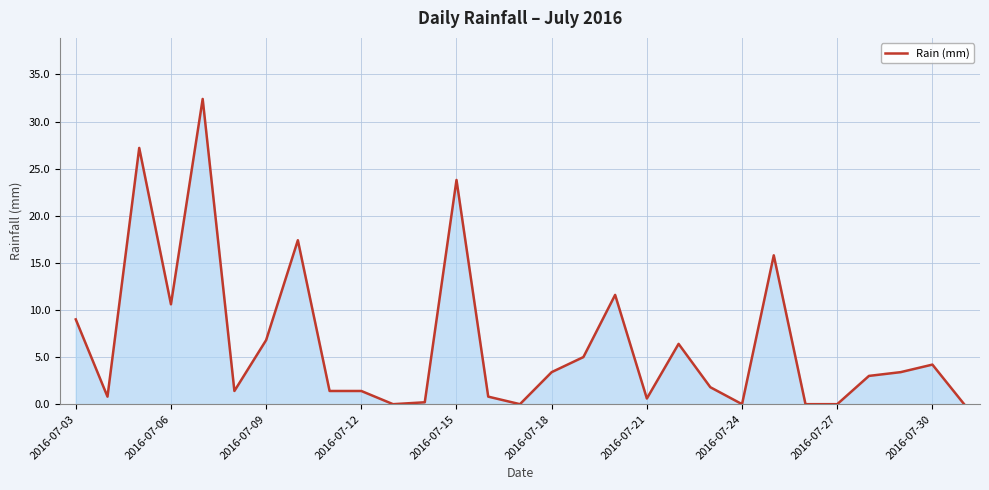

What is the maximum value shown in the chart?

32.4